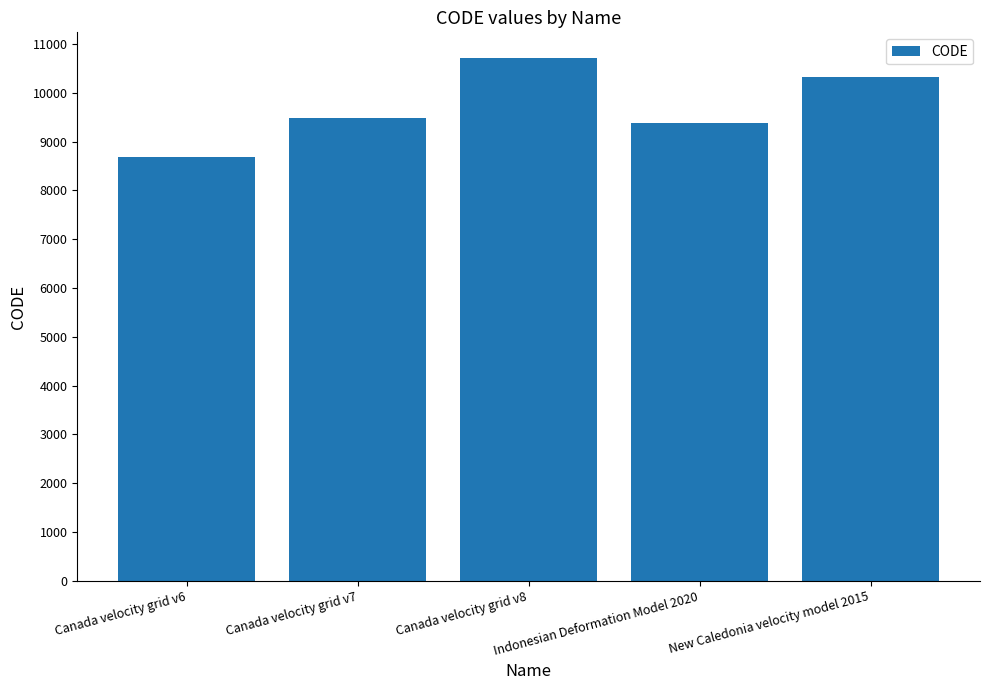

Reading right to left, extract all data points from this chart.

10323	9375	10707	9483	8676